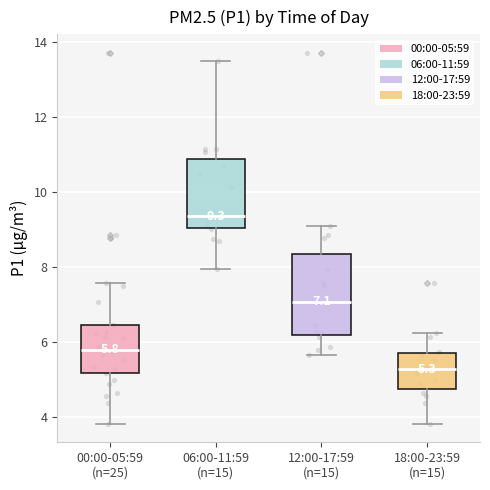

Comparing the boxes themselves (not the whiskers), which one is the tallest?

12:00-17:59 (n=15)